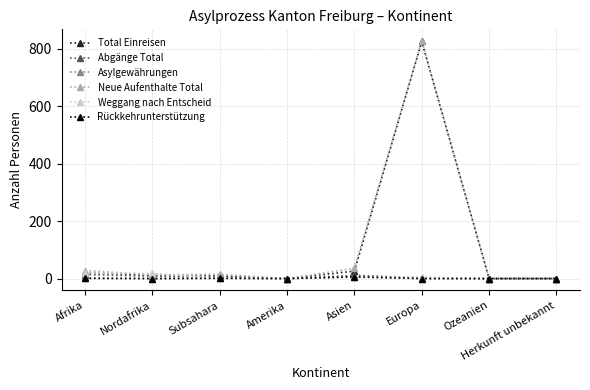

Reading right to left, extract all data points from this chart.

Total Einreisen: 0	0	825	26	0	9	12	21
Abgänge Total: 0	0	3	11	0	6	8	14
Asylgewährungen: 0	0	0	6	0	1	0	1
Neue Aufenthalte Total: 0	0	826	36	0	15	13	28
Weggang nach Entscheid: 0	0	5	4	0	2	18	20
Rückkehrunterstützung: 0	0	0	6	0	1	0	1